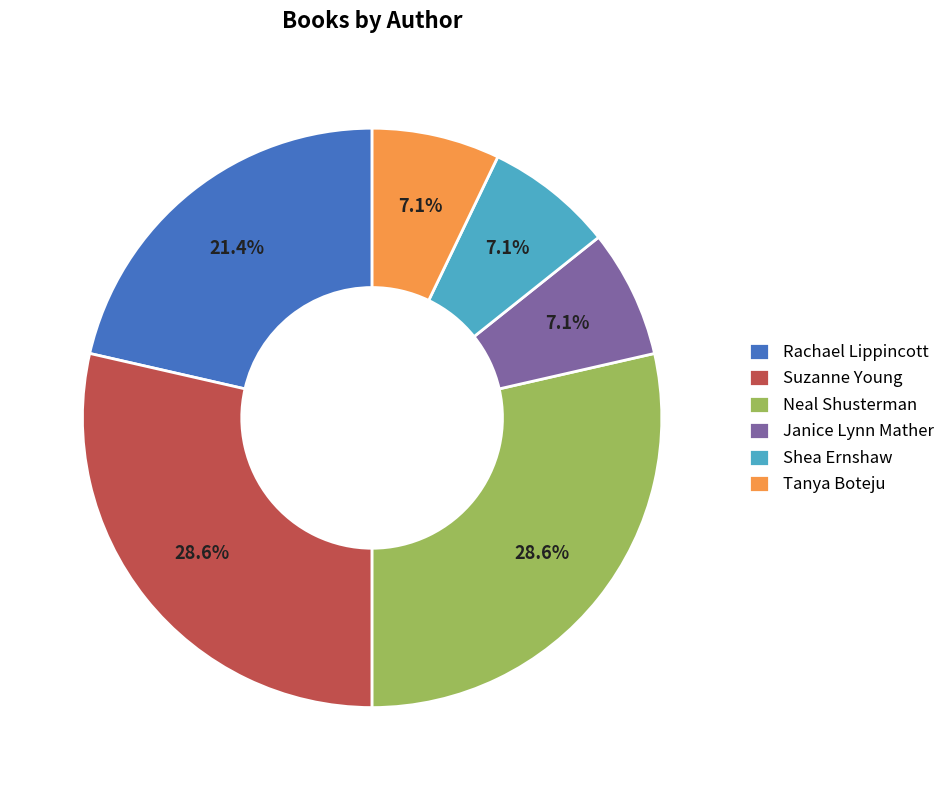

To the nearest percent, what percentage of the pie is Neal Shusterman?

29%